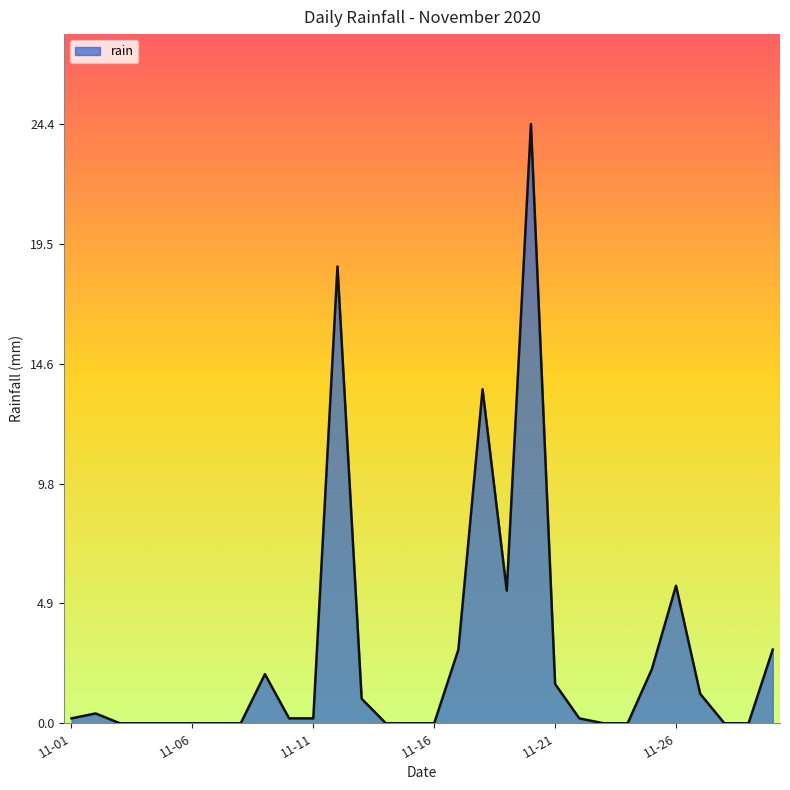

What is the maximum value shown in the chart?

24.4